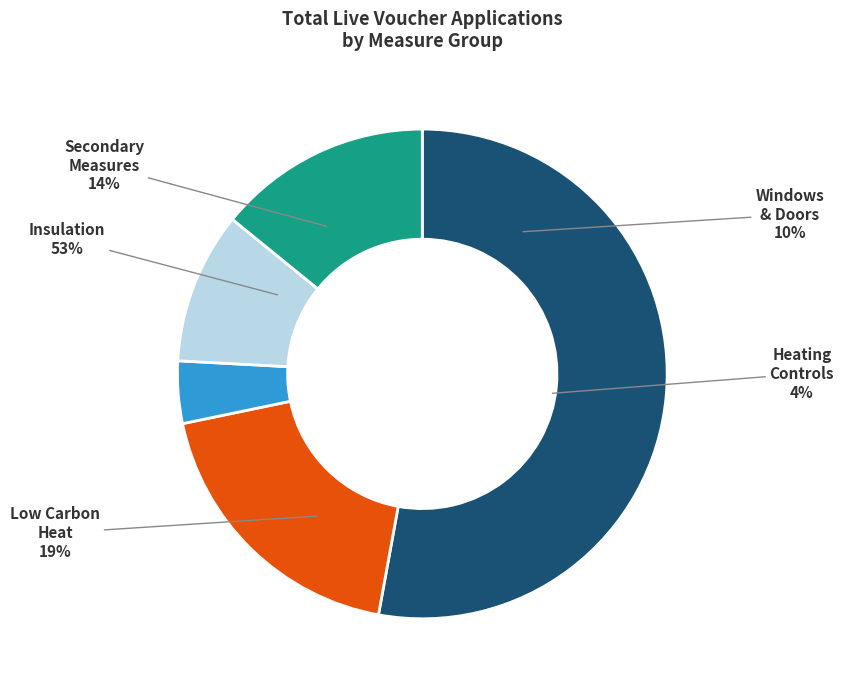

What percentage is the Low Carbon Heat slice, to the nearest percent?

19%